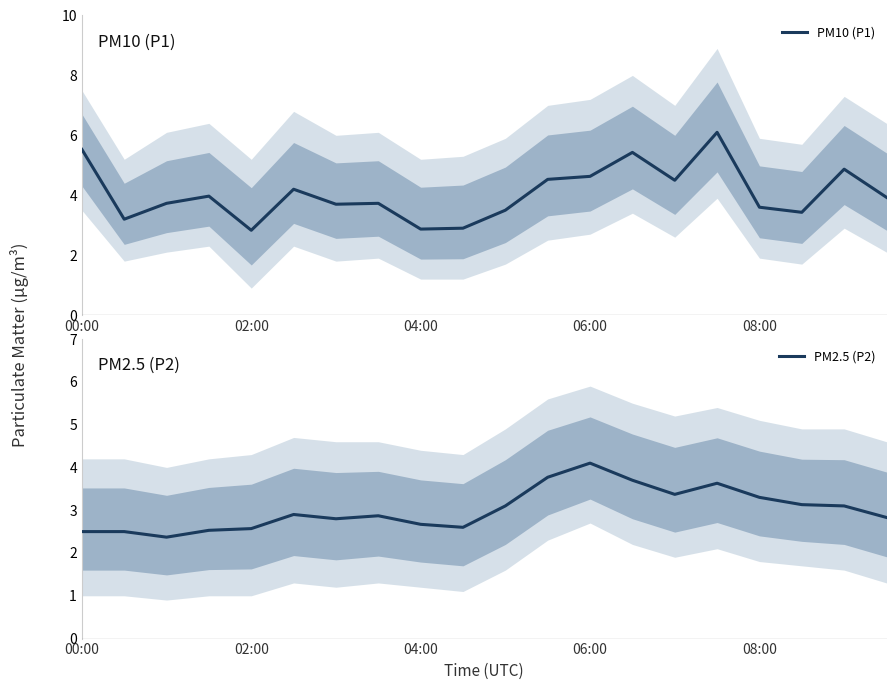

What is the spread (max minus min) of values at 14?

1.1